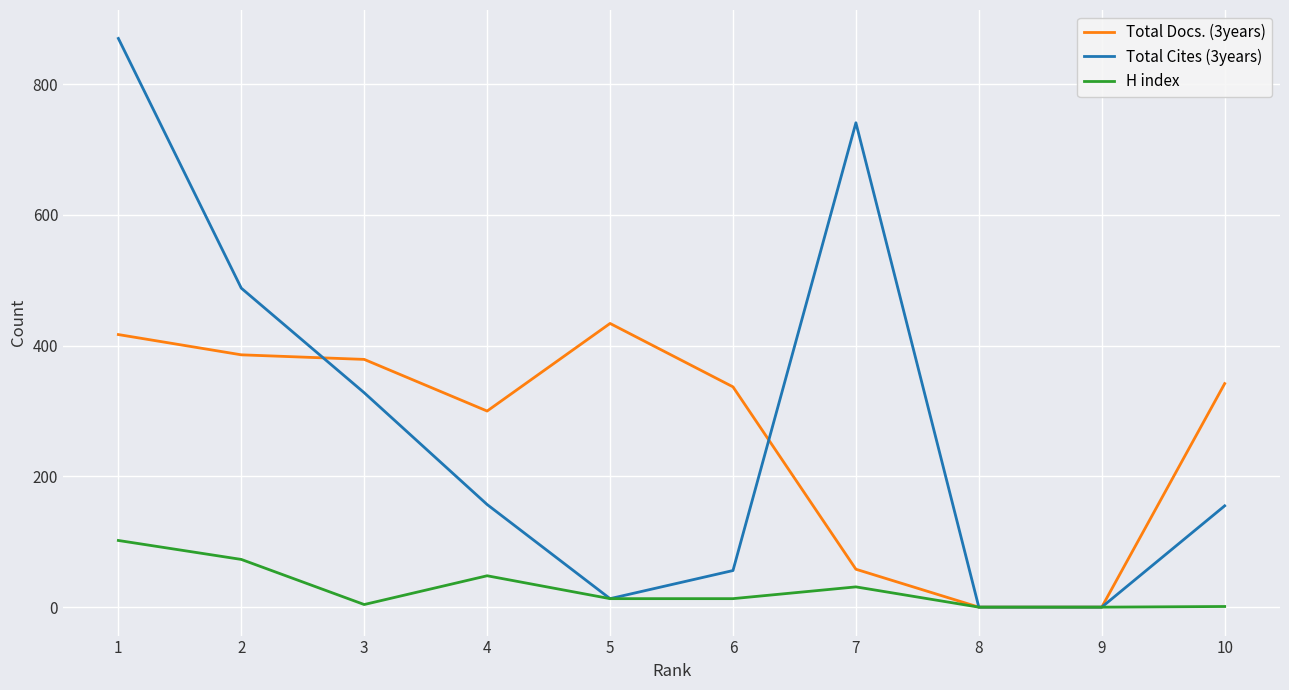

At 2, list the series in order from largest to smallest.

Total Cites (3years), Total Docs. (3years), H index